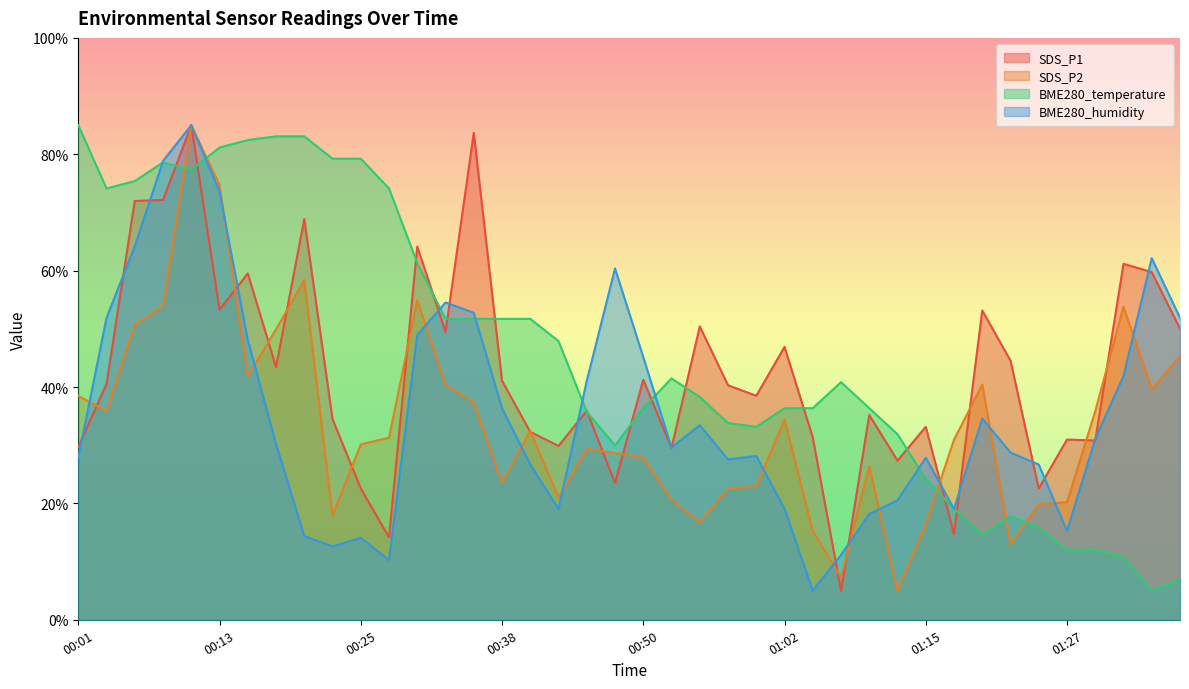

How many data points does each series have?

40